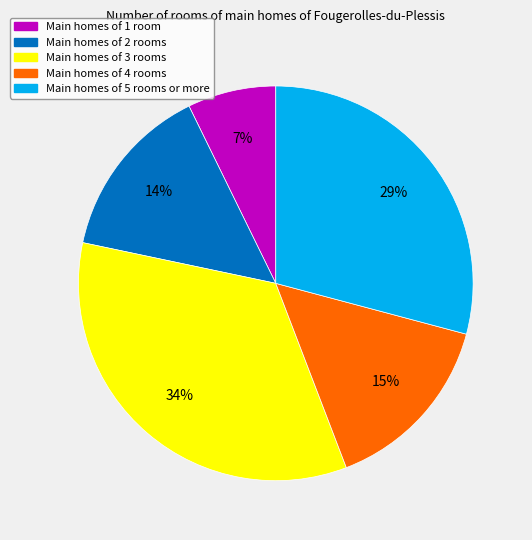

To the nearest percent, what is the average slice percentage?

20%